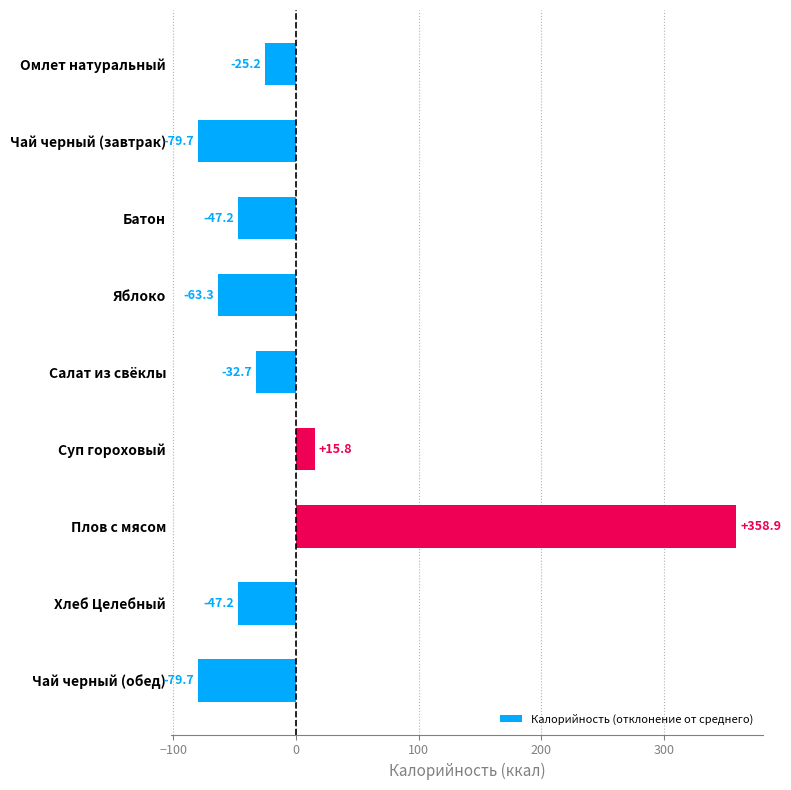

True or false: the data shows 623.0 at Плов с мясом.

False